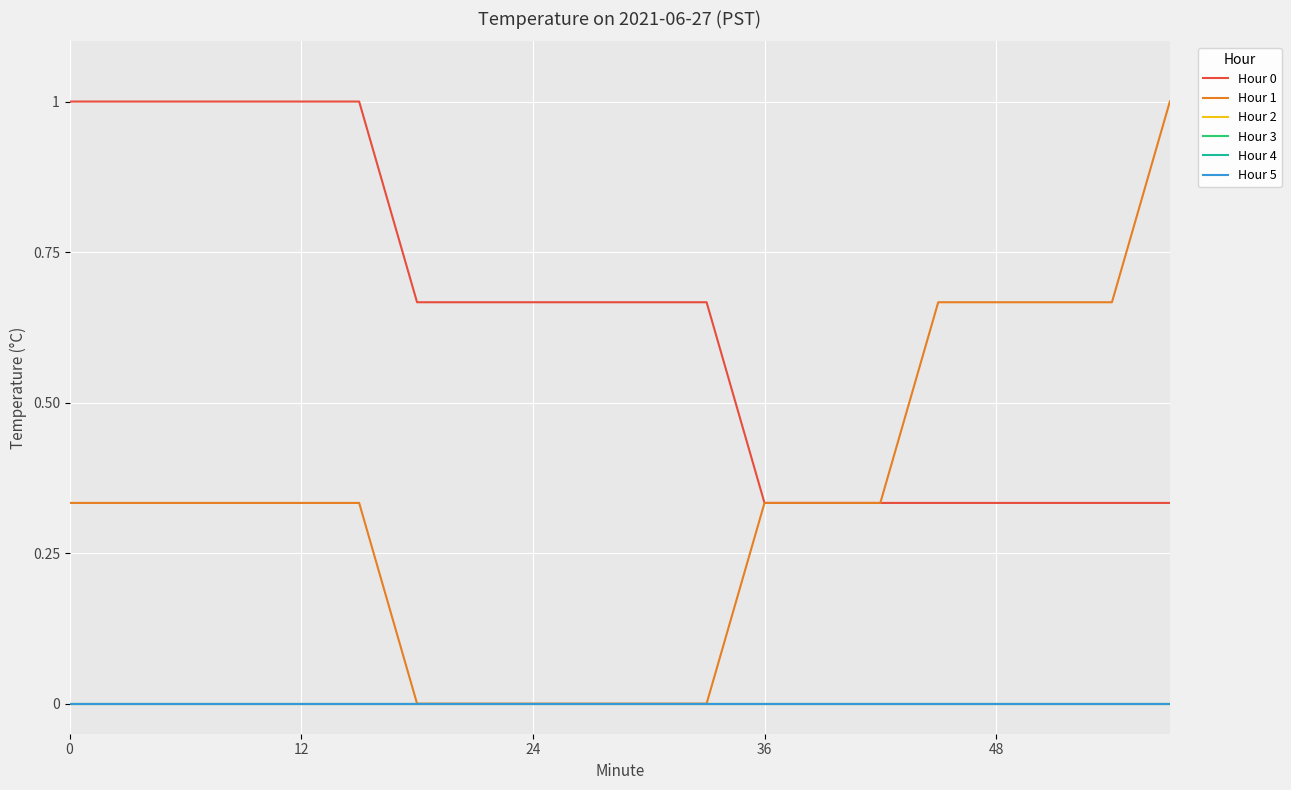

Is this an area chart (filled region under the line)?

No